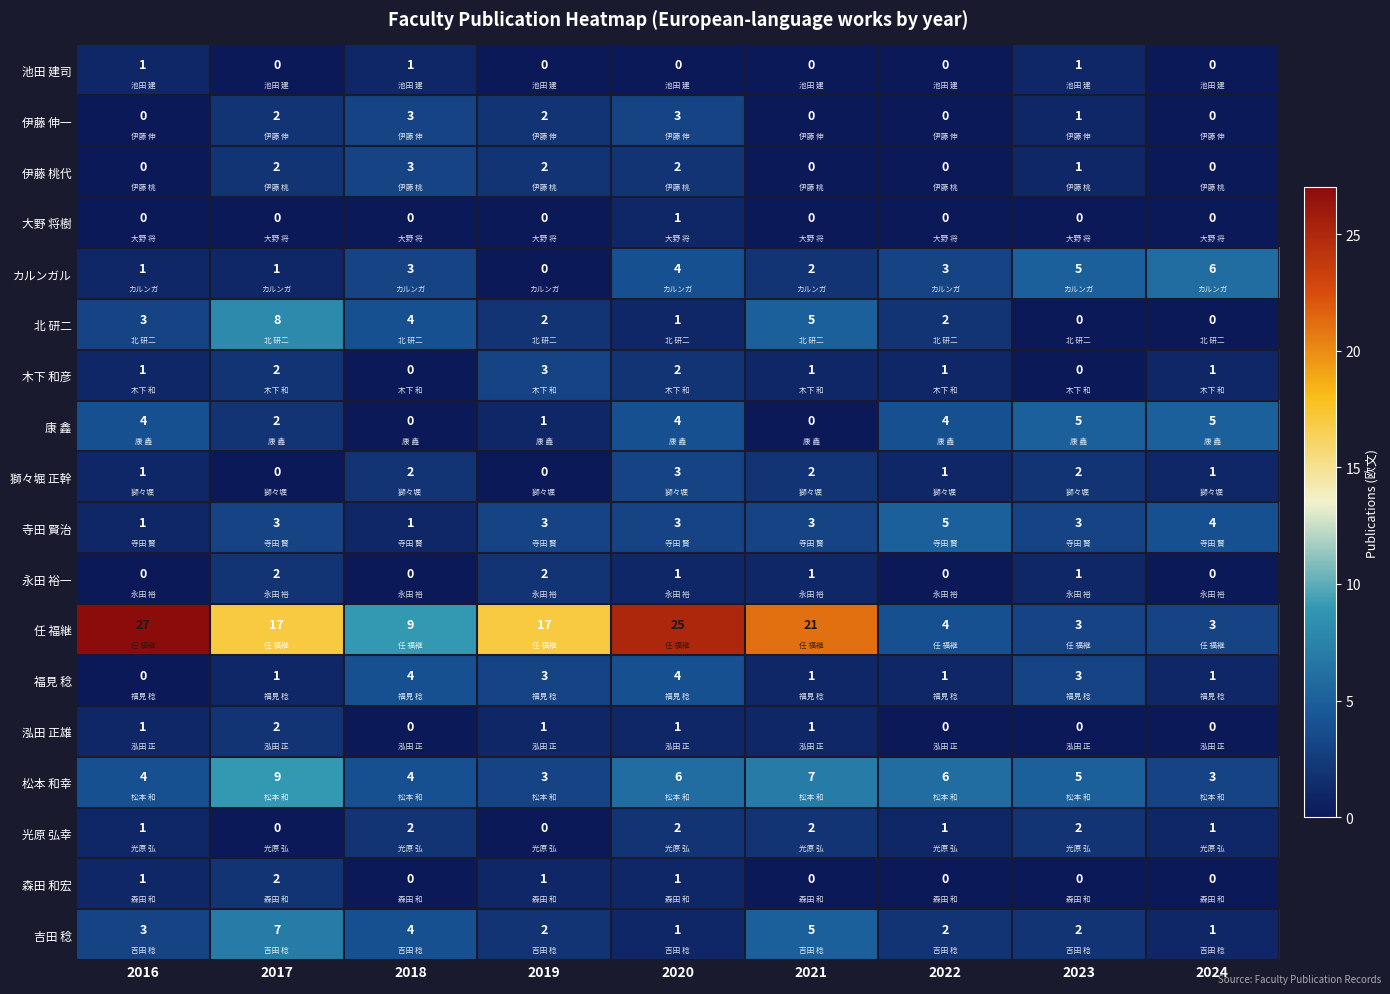

The value of 吉田 稔 at 2017 is 7. True or false?

True